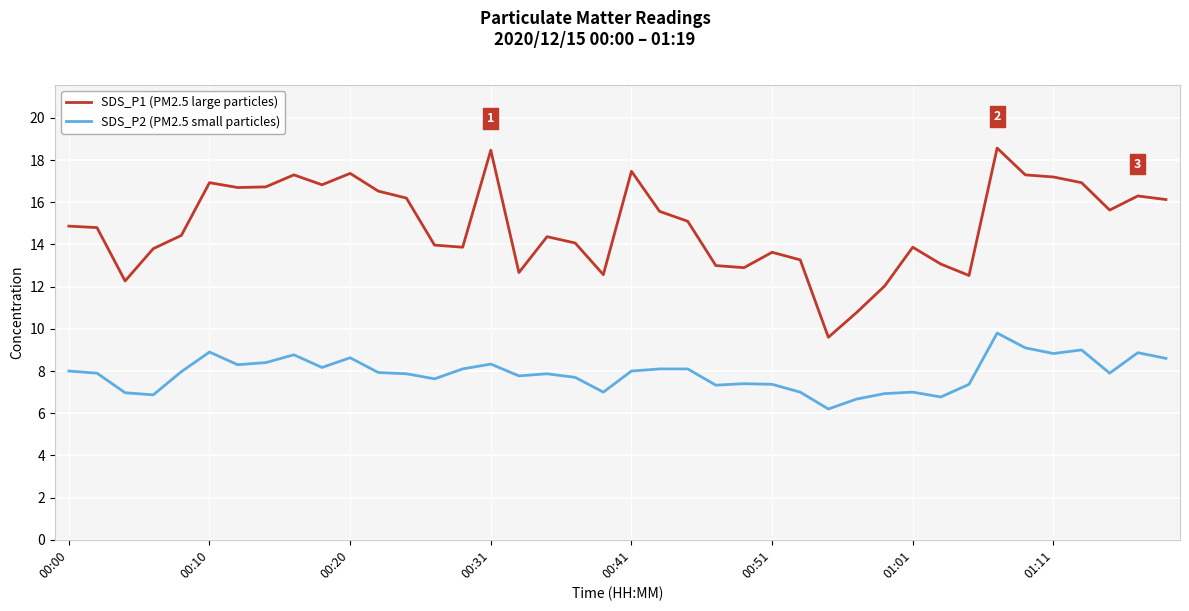

Which series has the widest spread of values?

SDS_P1 (PM2.5 large particles)